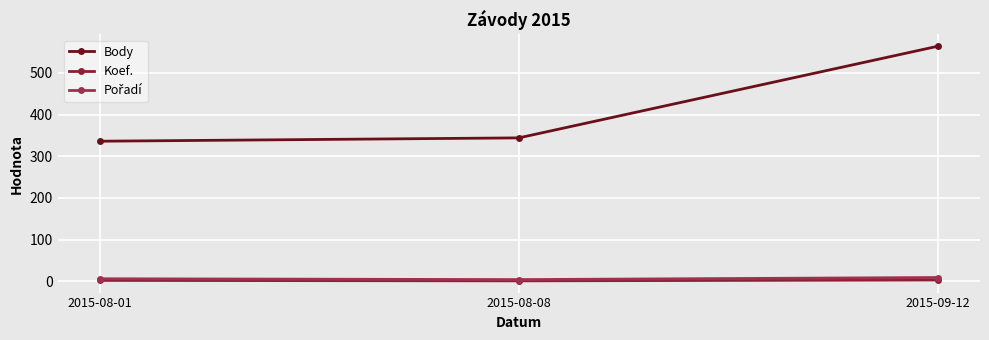

At which category is the sum across all series the highest?

2015-09-12